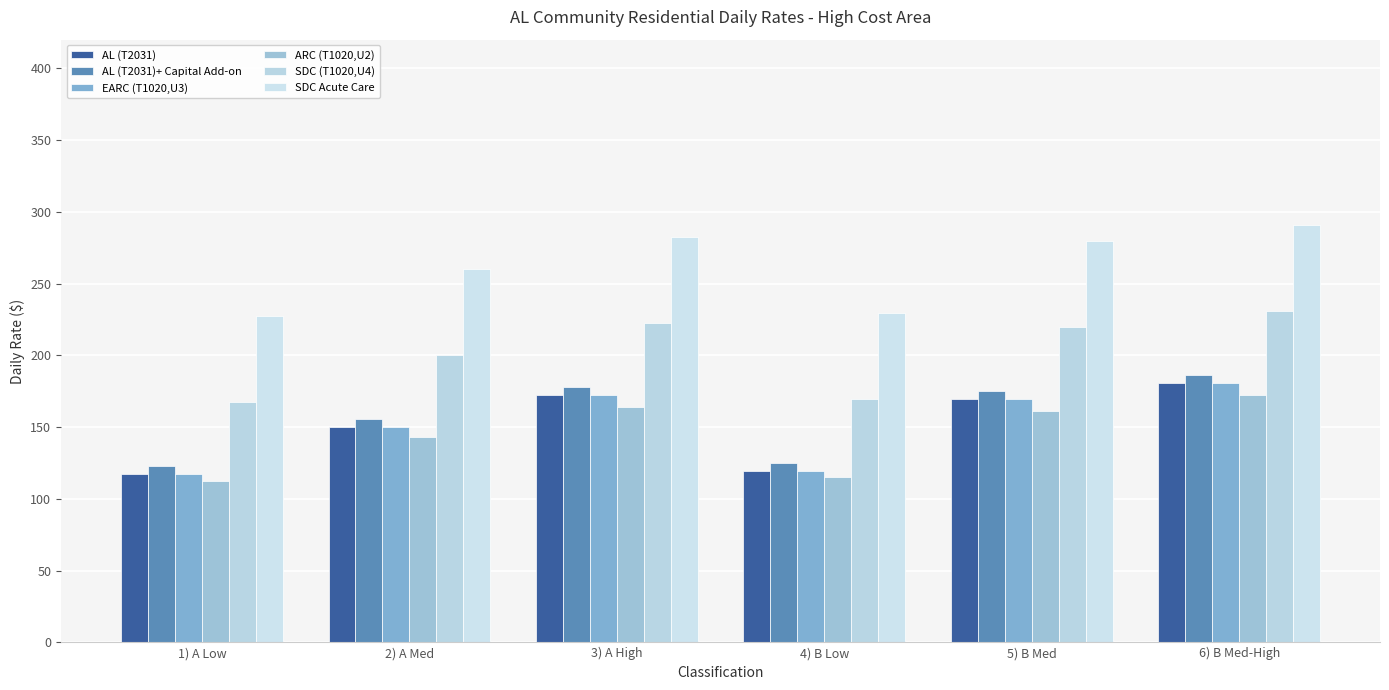

What are all the series names shown in the legend?

AL (T2031), AL (T2031)+ Capital Add-on, EARC (T1020,U3), ARC (T1020,U2), SDC (T1020,U4), SDC Acute Care